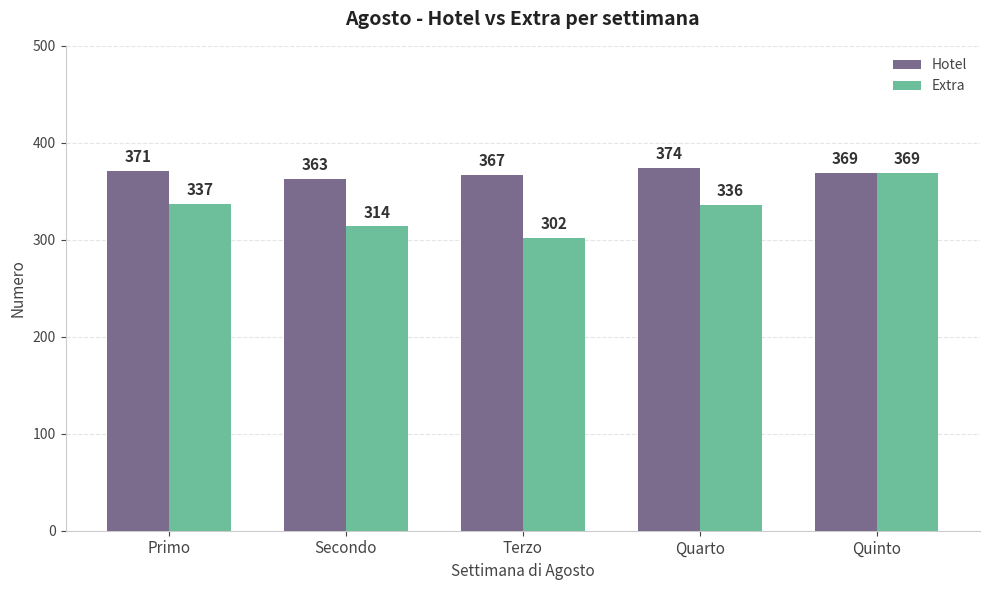

The value of Hotel at Secondo is 363. True or false?

True